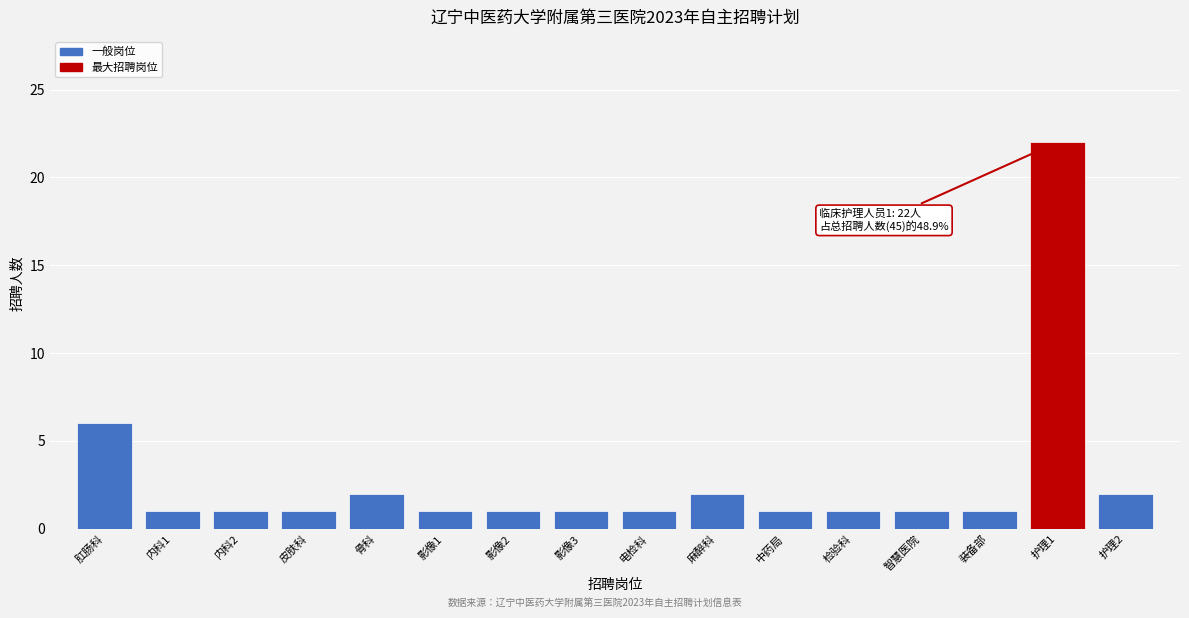

Reading left to right, what are all the values shown in this chart?

6	1	1	1	2	1	1	1	1	2	1	1	1	1	22	2